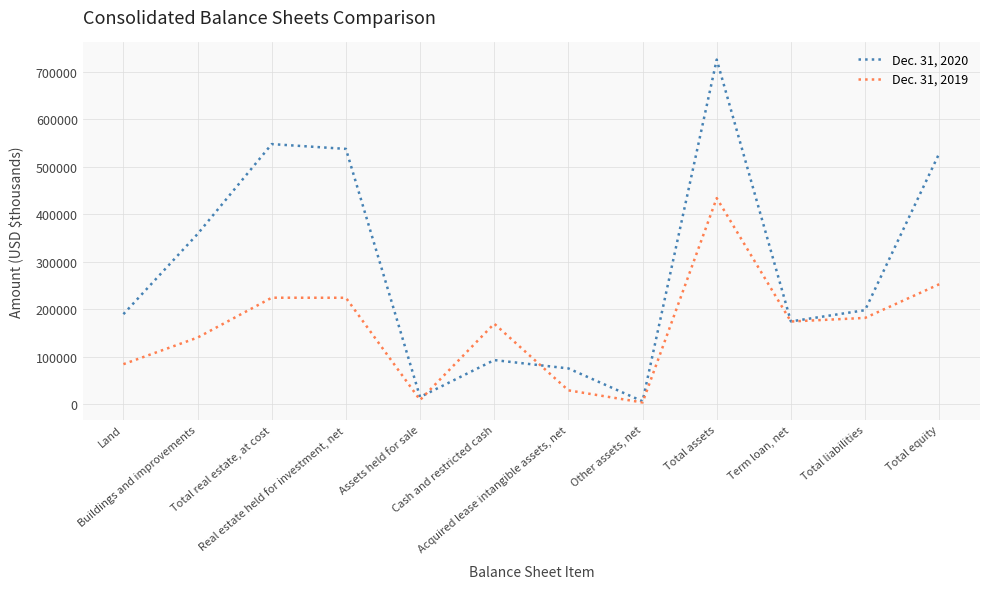

At Cash and restricted cash, list the series in order from smallest to largest.

Dec. 31, 2020, Dec. 31, 2019